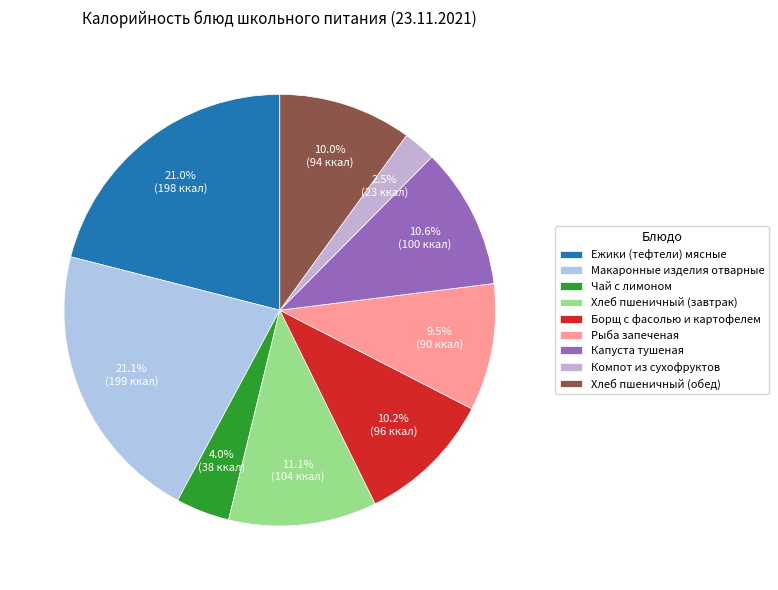

How many segments does this pie chart have?

9